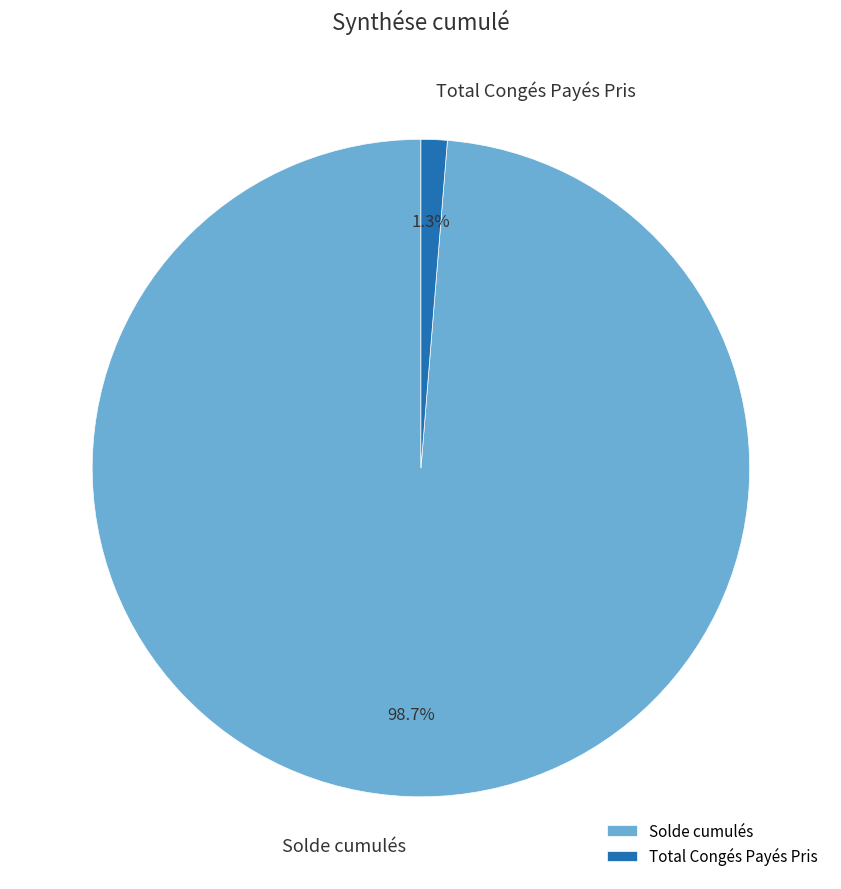

Between Solde cumulés and Total Congés Payés Pris, which is larger?

Solde cumulés